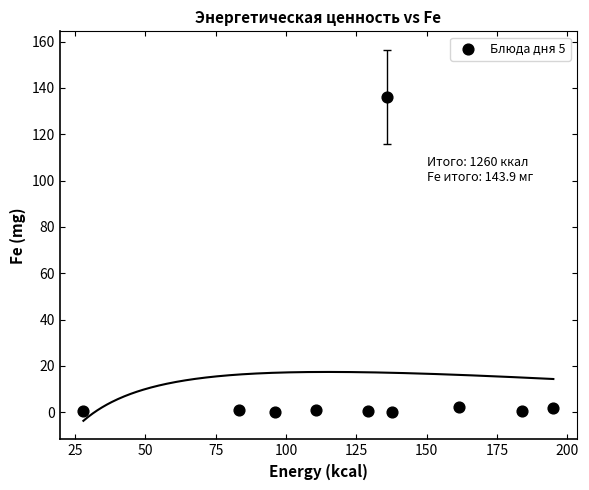

What is the average Y value?

14.4